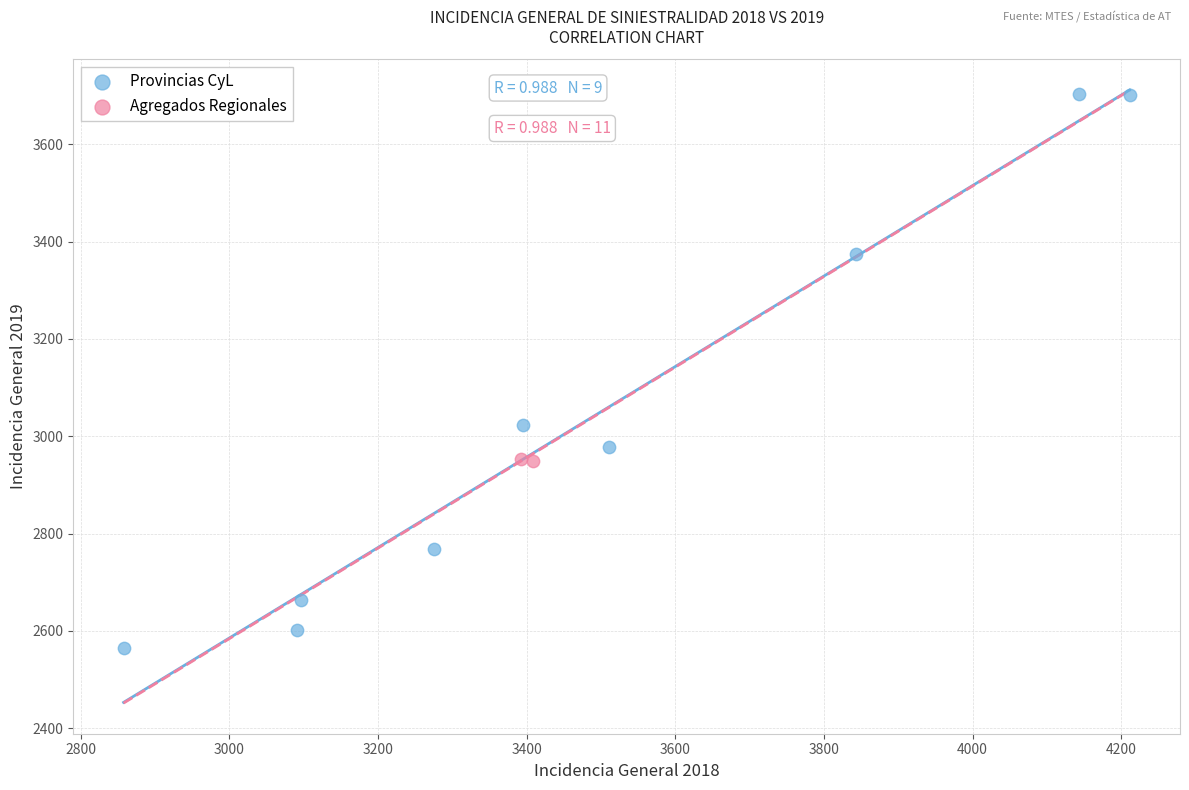

What are all the series names shown in the legend?

Provincias CyL, Agregados Regionales